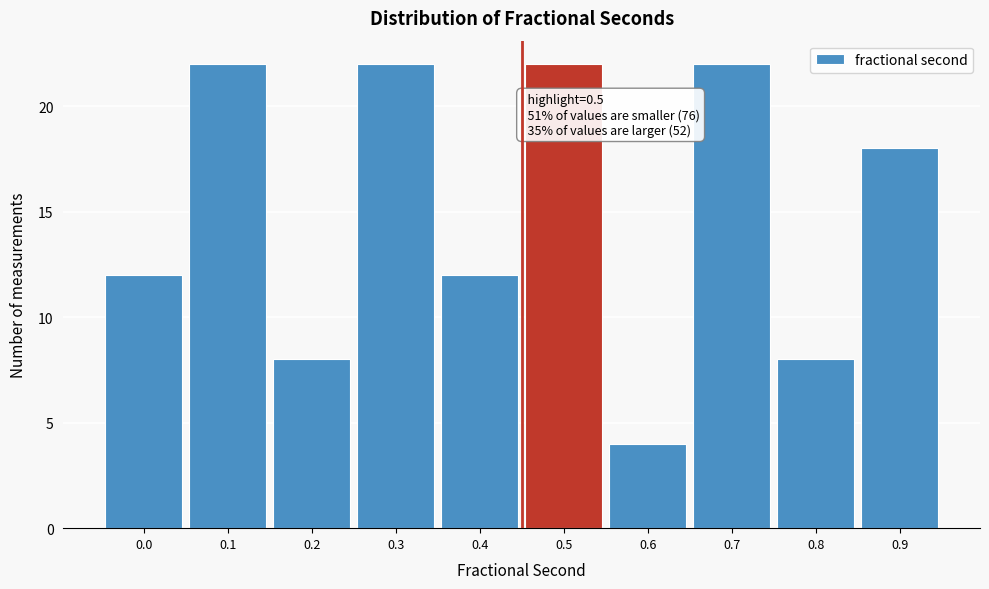

Reading left to right, list all the values displayed in this chart.

0.0=12	0.1=22	0.2=8	0.3=22	0.4=12	0.5=22	0.6=4	0.7=22	0.8=8	0.9=18